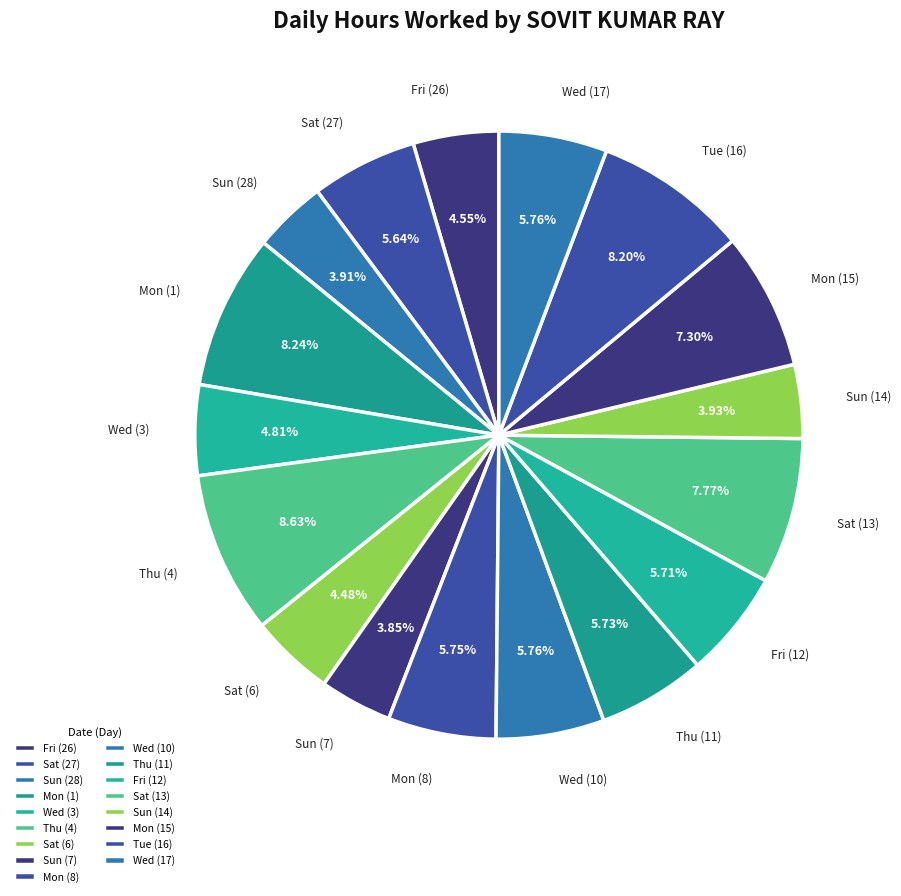

What is the ratio of the value at Sat (6) to the value at Sun (14)?

1.1